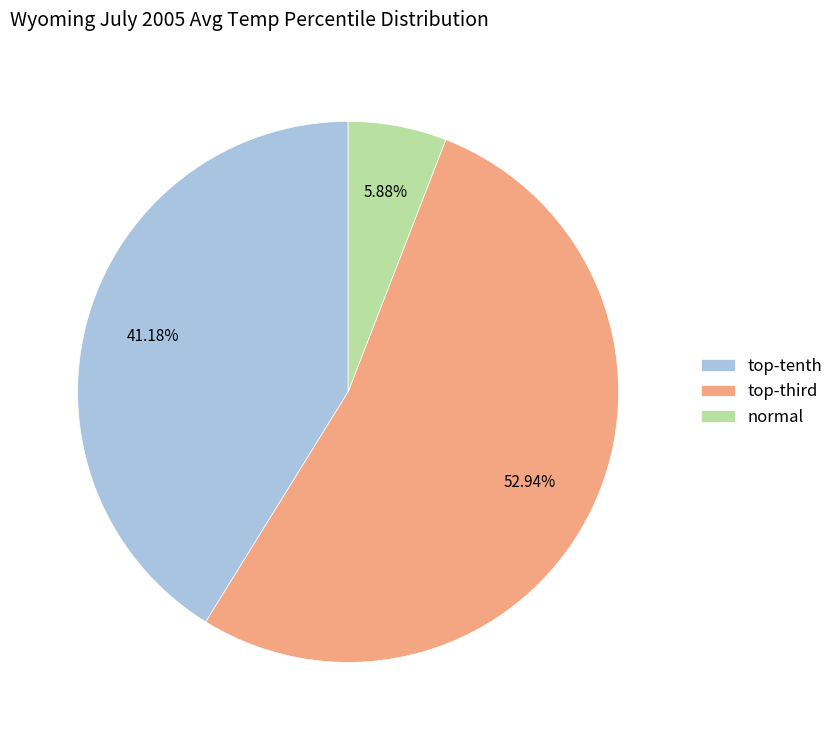

What is the majority slice?

top-third